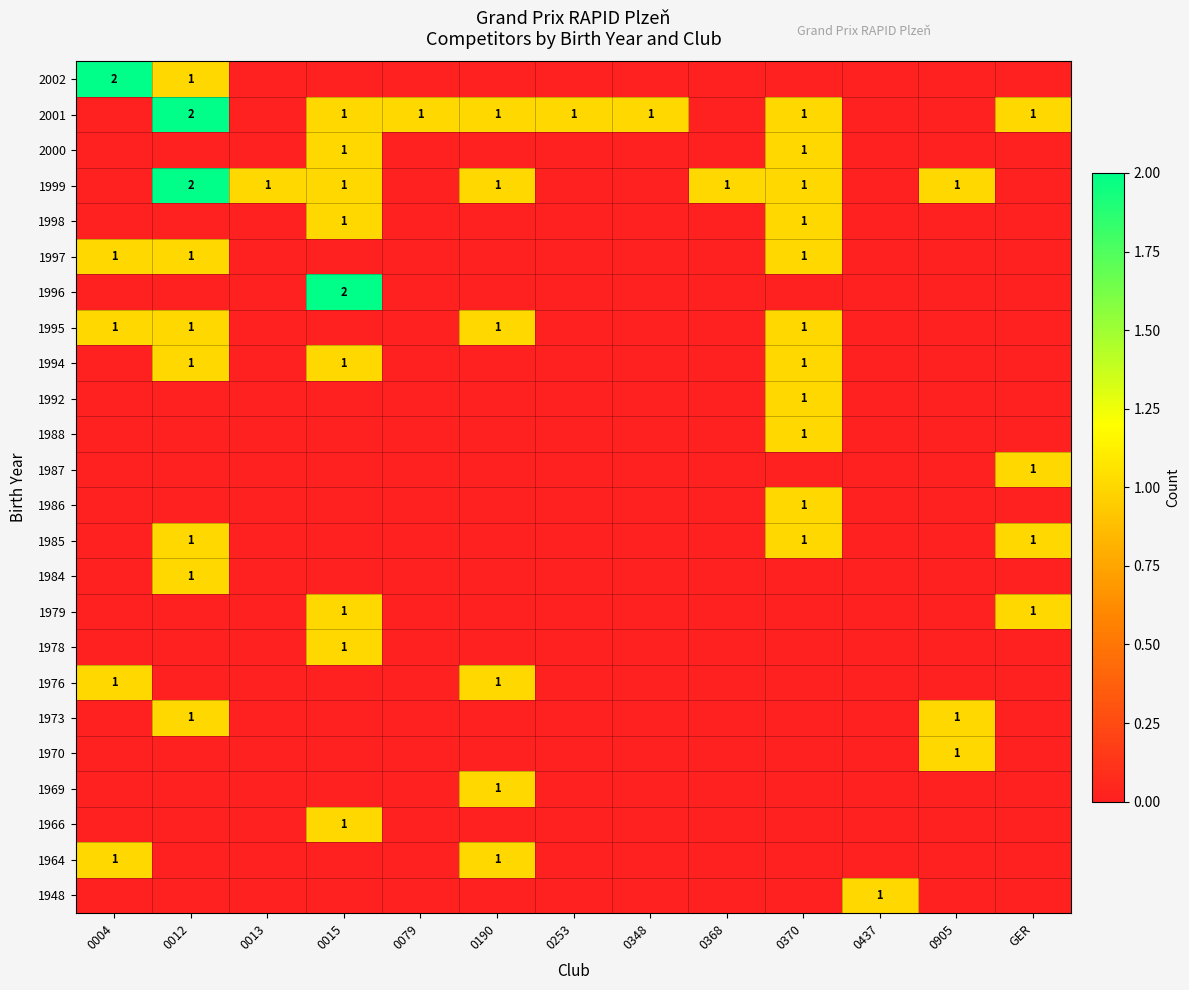

At which category is the sum across all series the highest?

0012